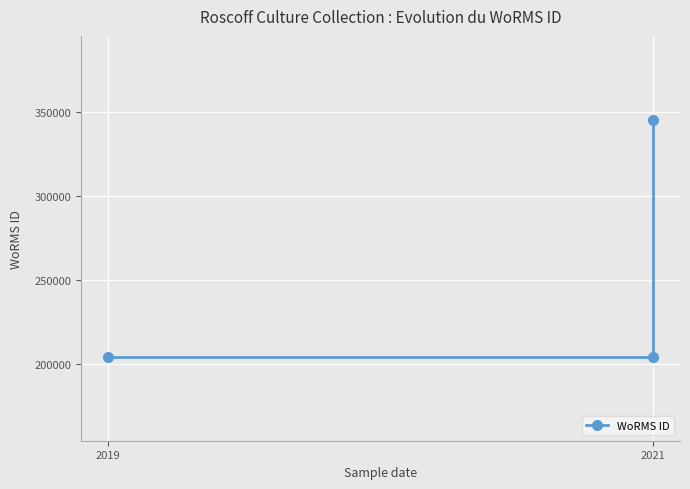

Is this an area chart (filled region under the line)?

No